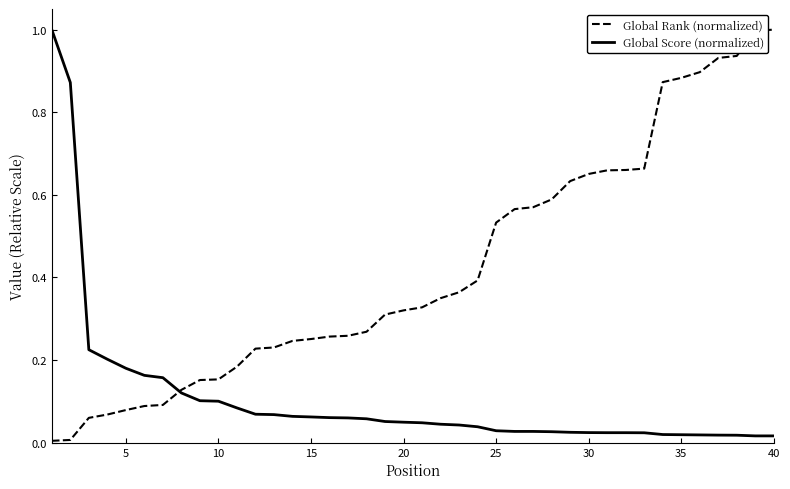

Which series has the largest total across all categories?

Global Rank (normalized)